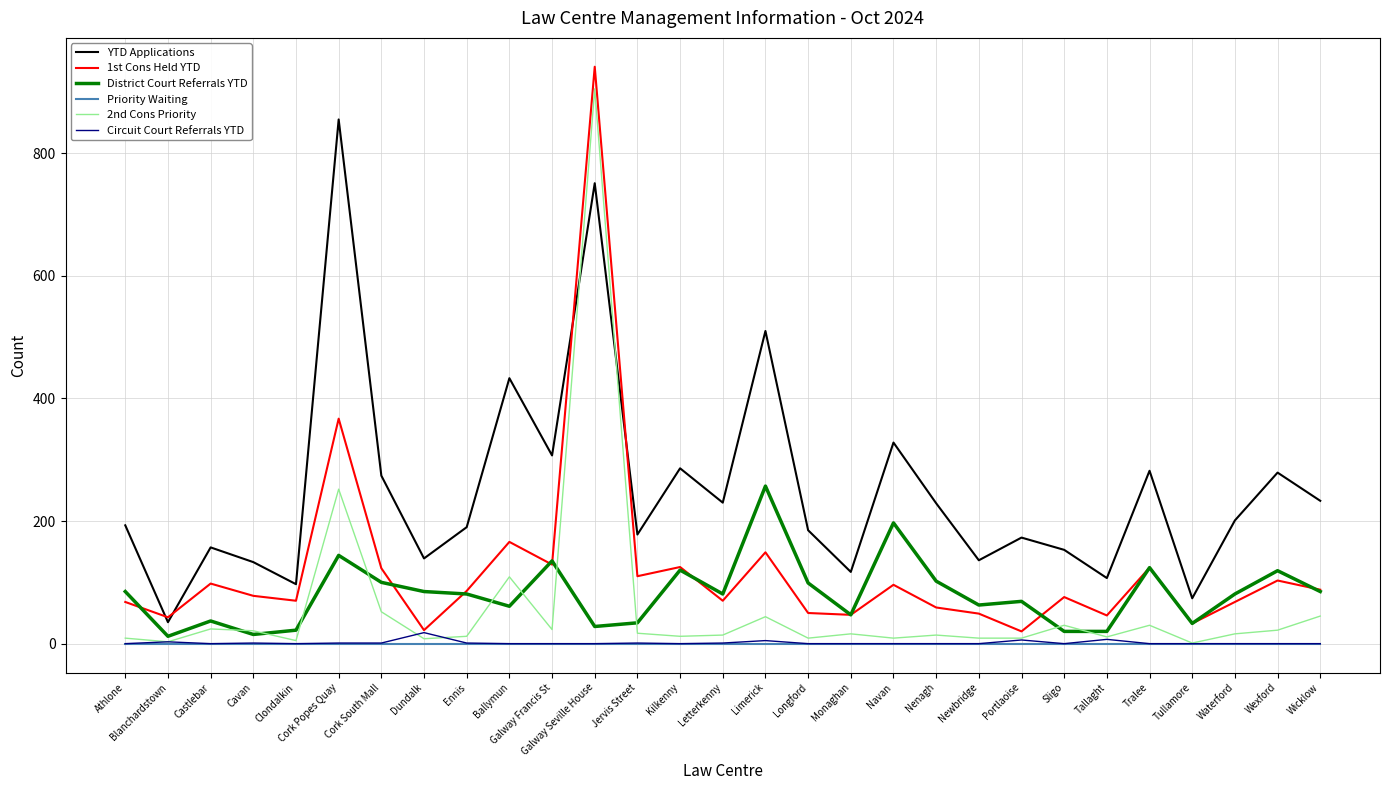

How many interior local peaks does the 1st Cons Held YTD series have?

10